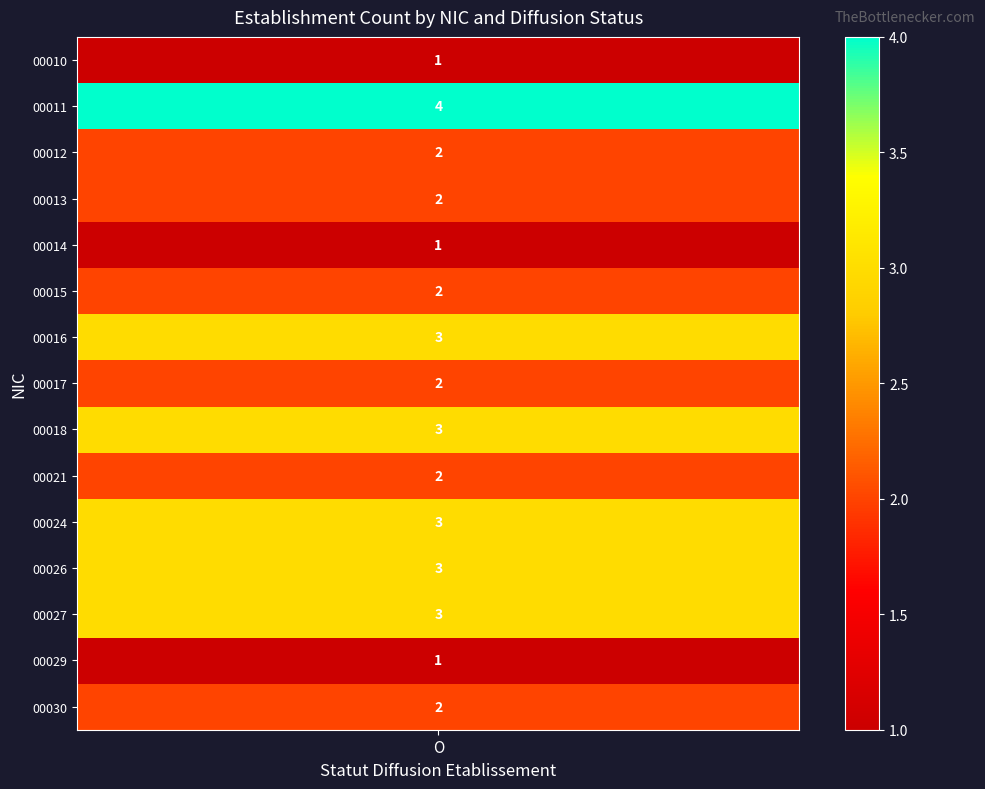

The 00015 series shows 0 at O. True or false?

False